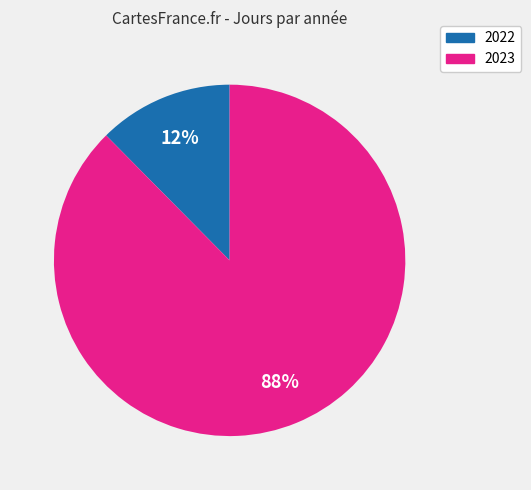

Combined, do 2022 and 2023 account for over 50%?

Yes